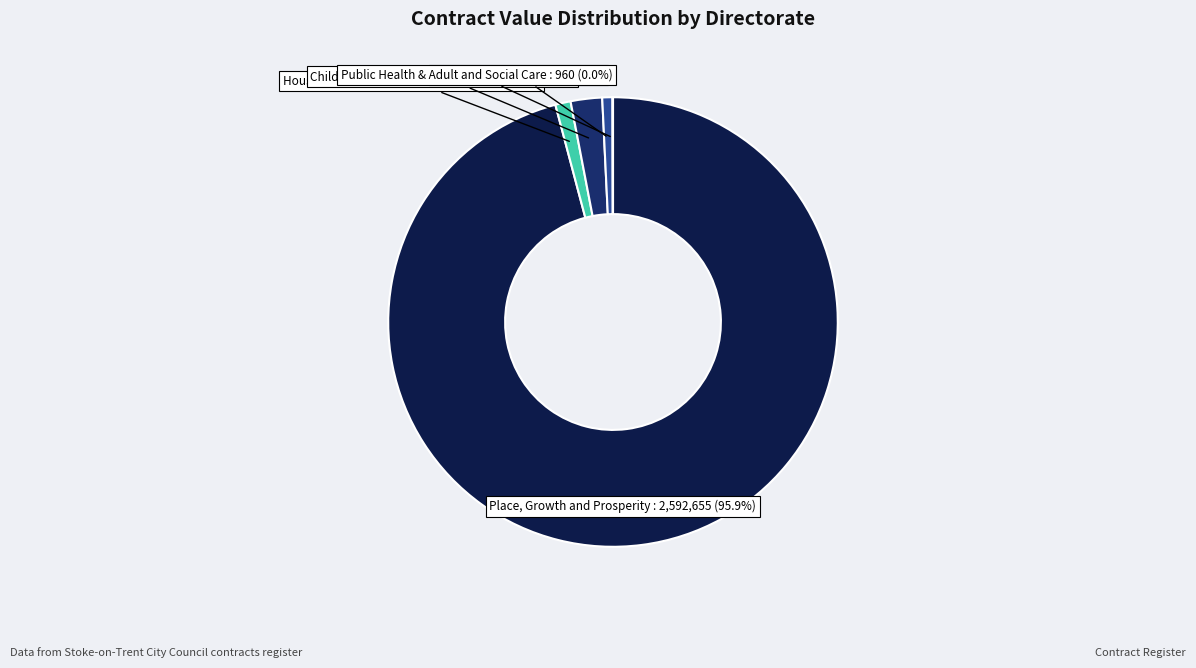

Is there a majority slice in this chart?

Yes